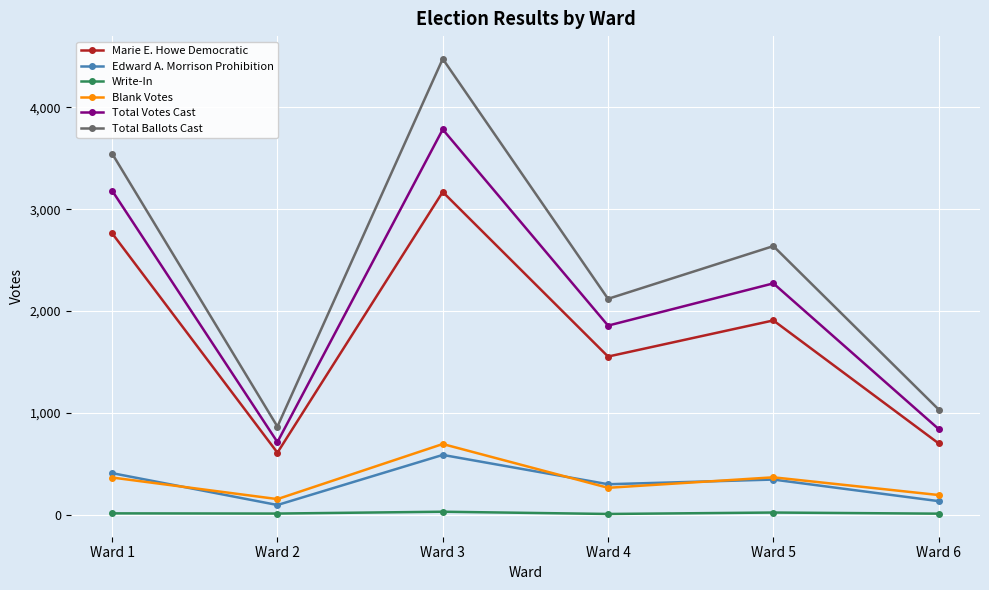

The value of Marie E. Howe Democratic at Ward 4 is 1552. True or false?

True